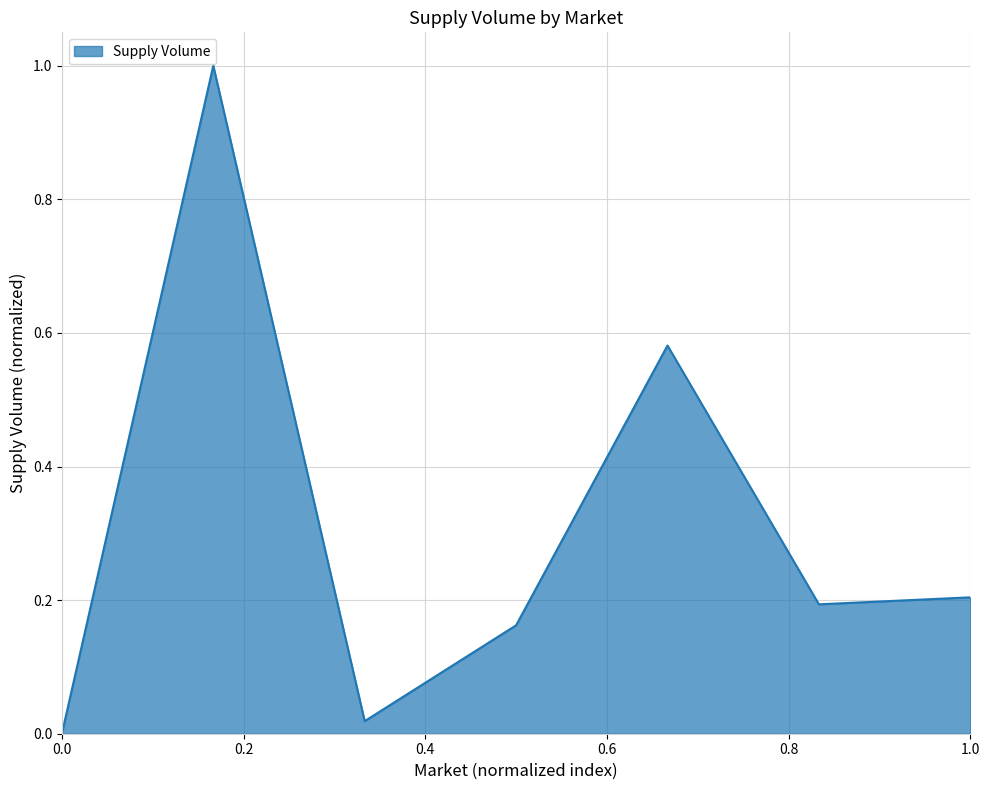

What is the difference between the maximum and minimum values?

1.0